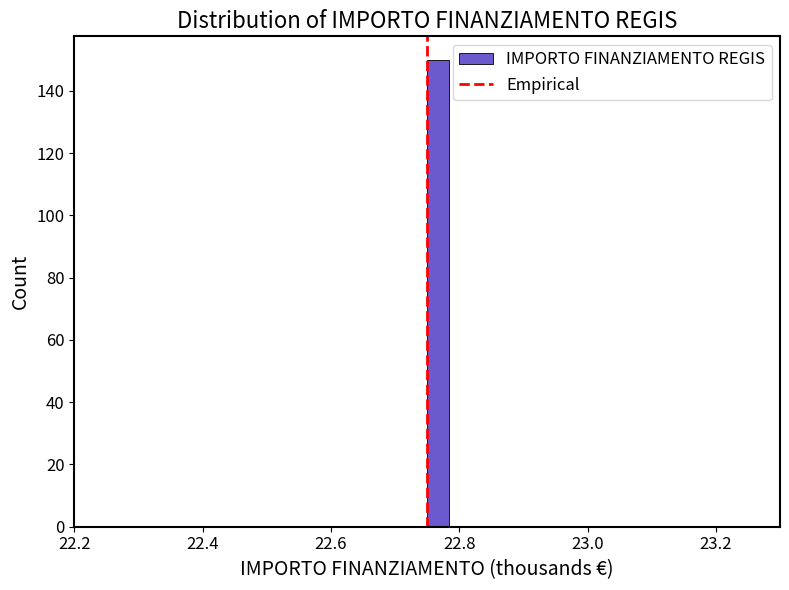

Around what value on the x-axis is the tallest bar? Give the approximate position of its centre, as read against the axis.

22.76